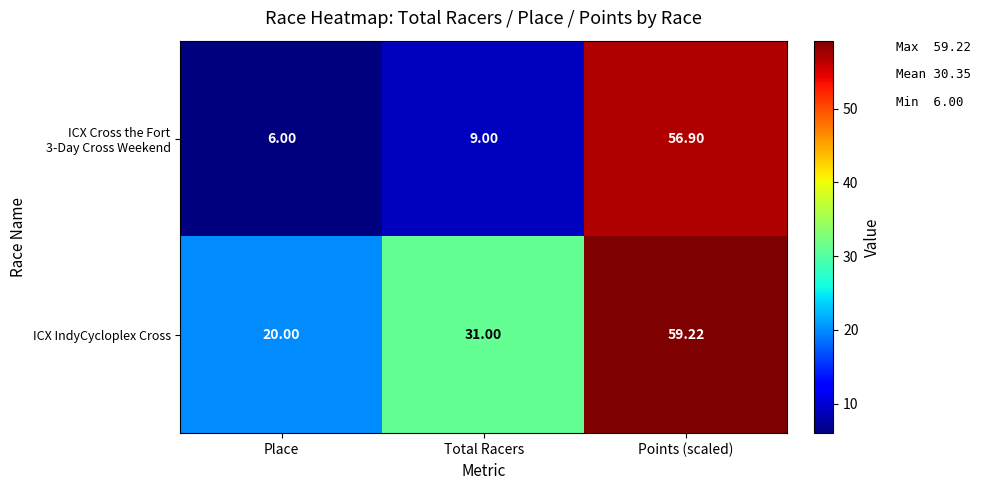

At which label is ICX IndyCycloplex Cross closest to 39?

Total Racers